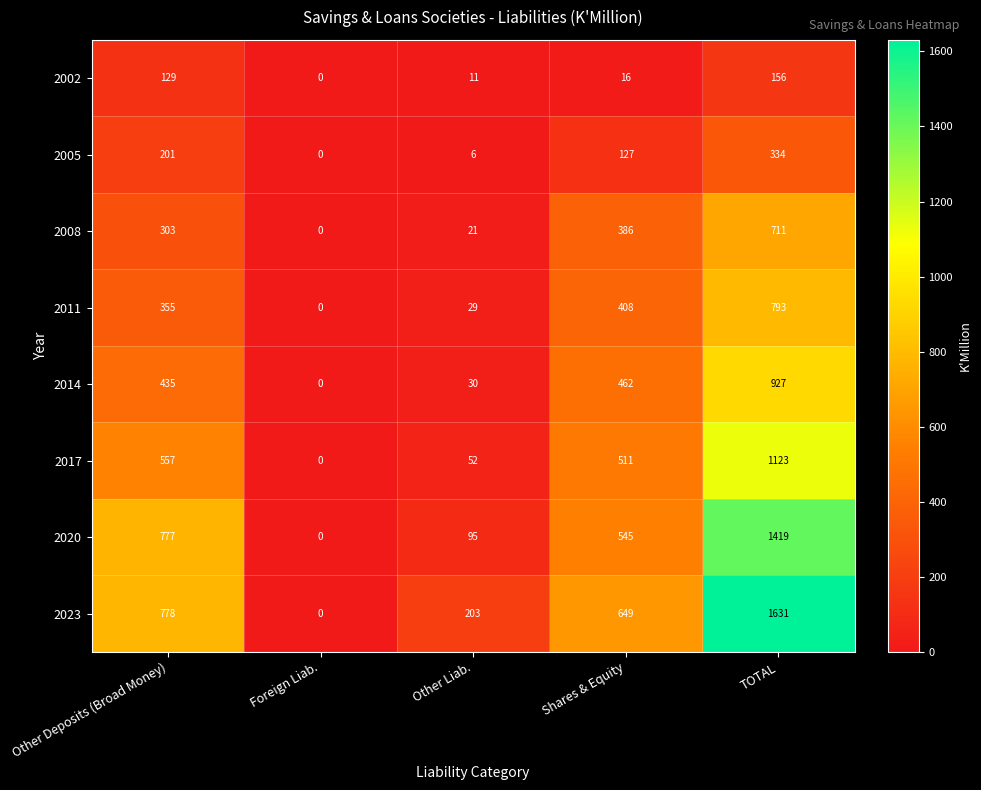

What is the difference between the maximum and minimum values in the 2023 series?

1631